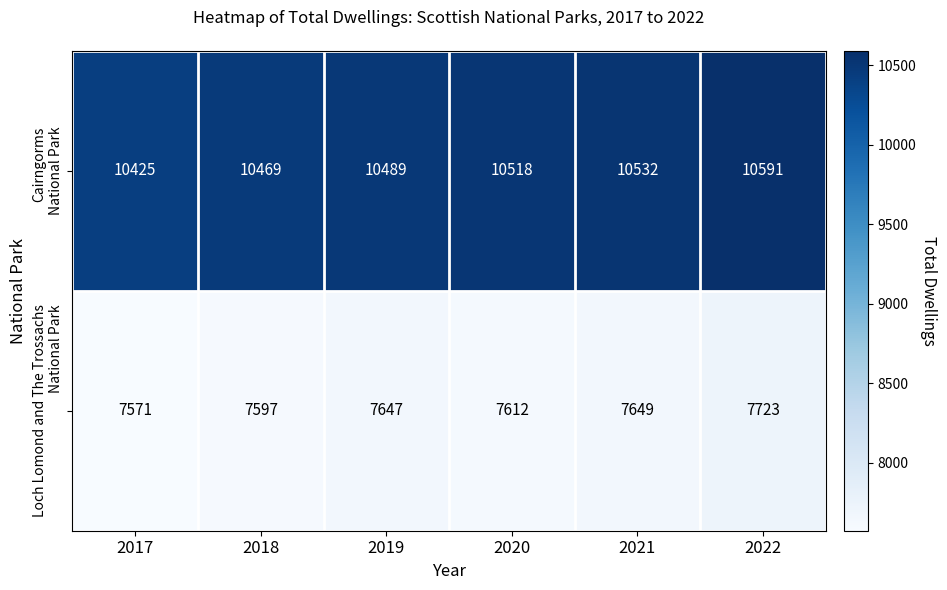

What is the difference between the highest and lowest values at 2022?

2868